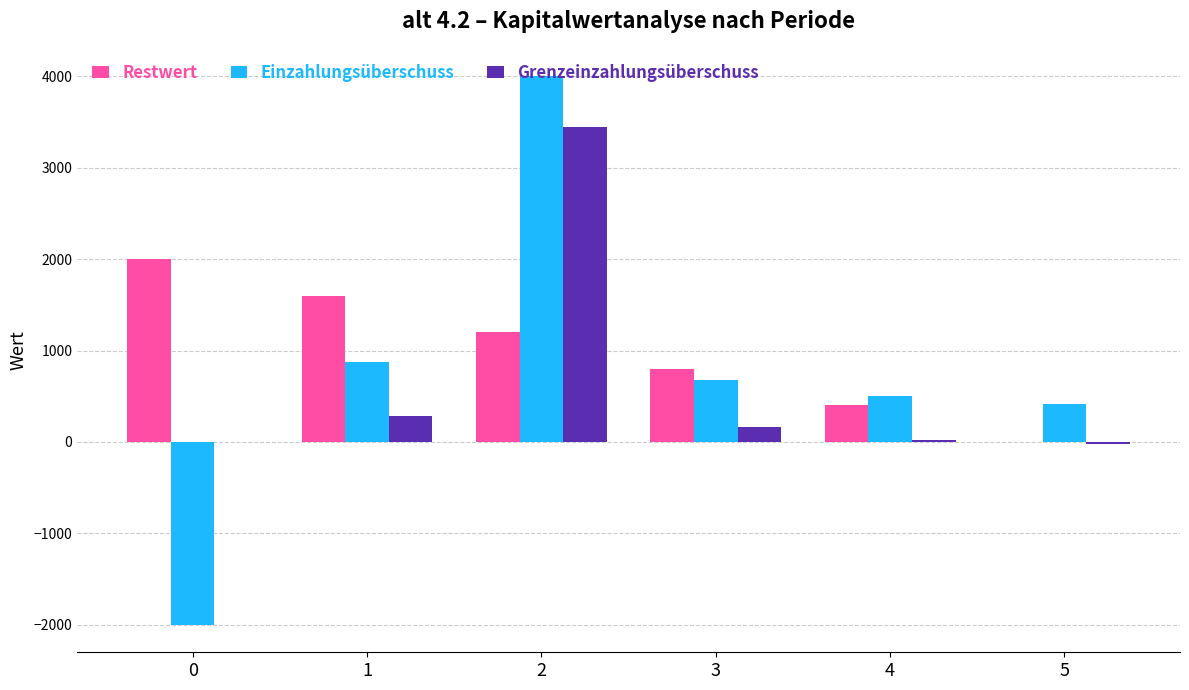

Which series changed the most between 1 and 5?

Restwert